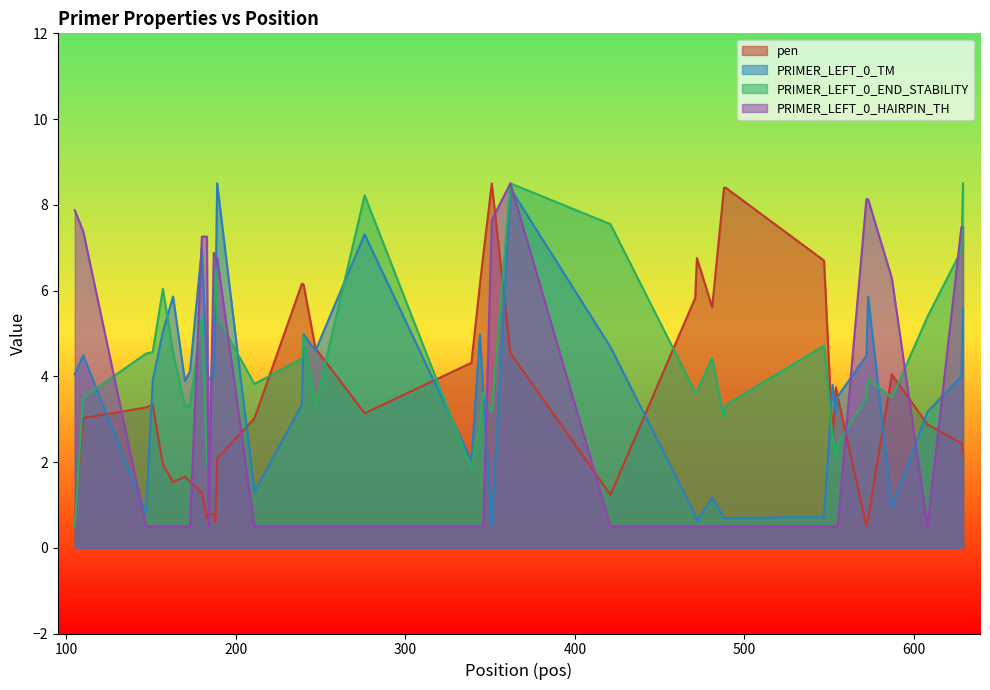

What is the smallest value displayed?

0.5